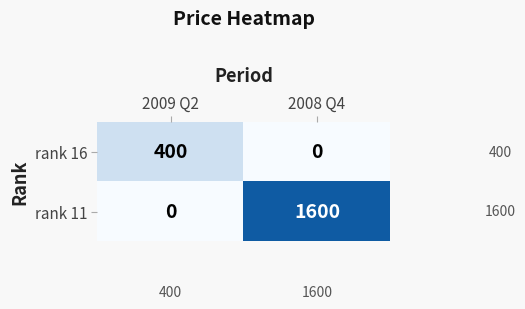

Read the rank 16 value at 2009 Q2.

400